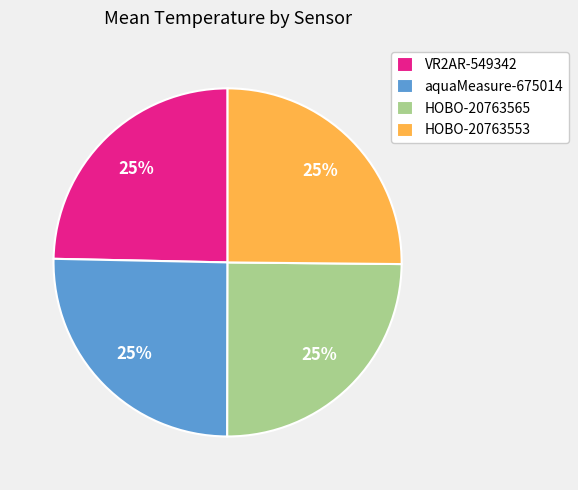

What is the ratio of the value at HOBO-20763565 to the value at aquaMeasure-675014?

1.0